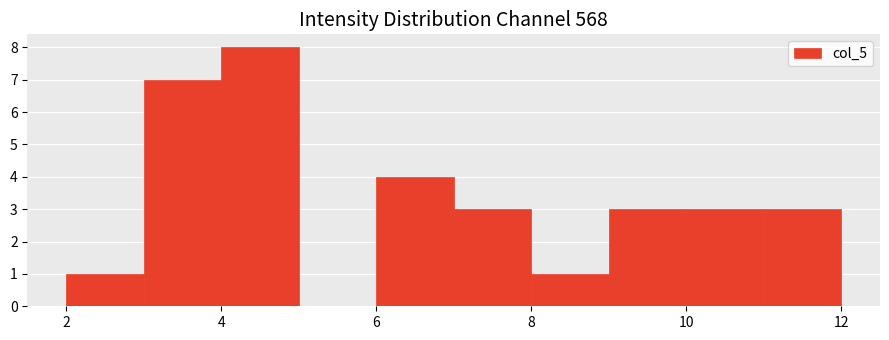

Over which range of the x-axis is the bar tallest?

4 to 5